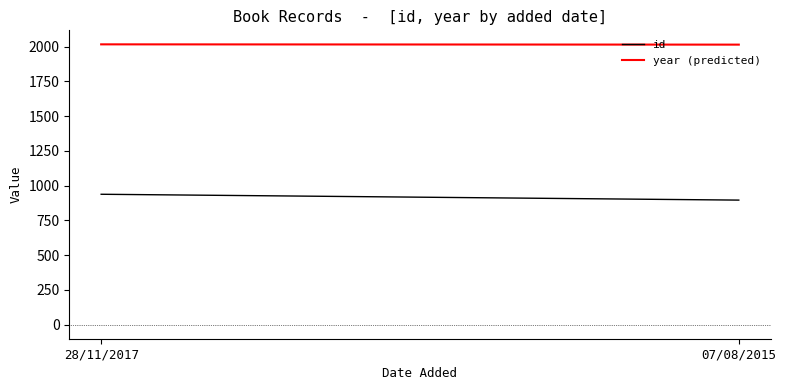

Where is year (predicted) nearest to the value 2015?

28/11/2017